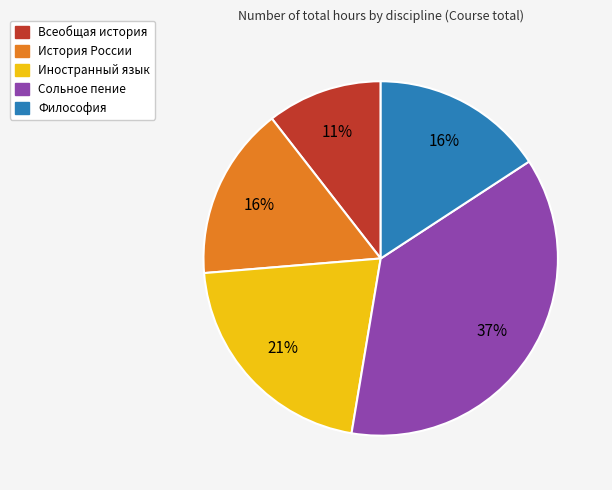

What is the ratio of the value at Иностранный язык to the value at История России?

1.3